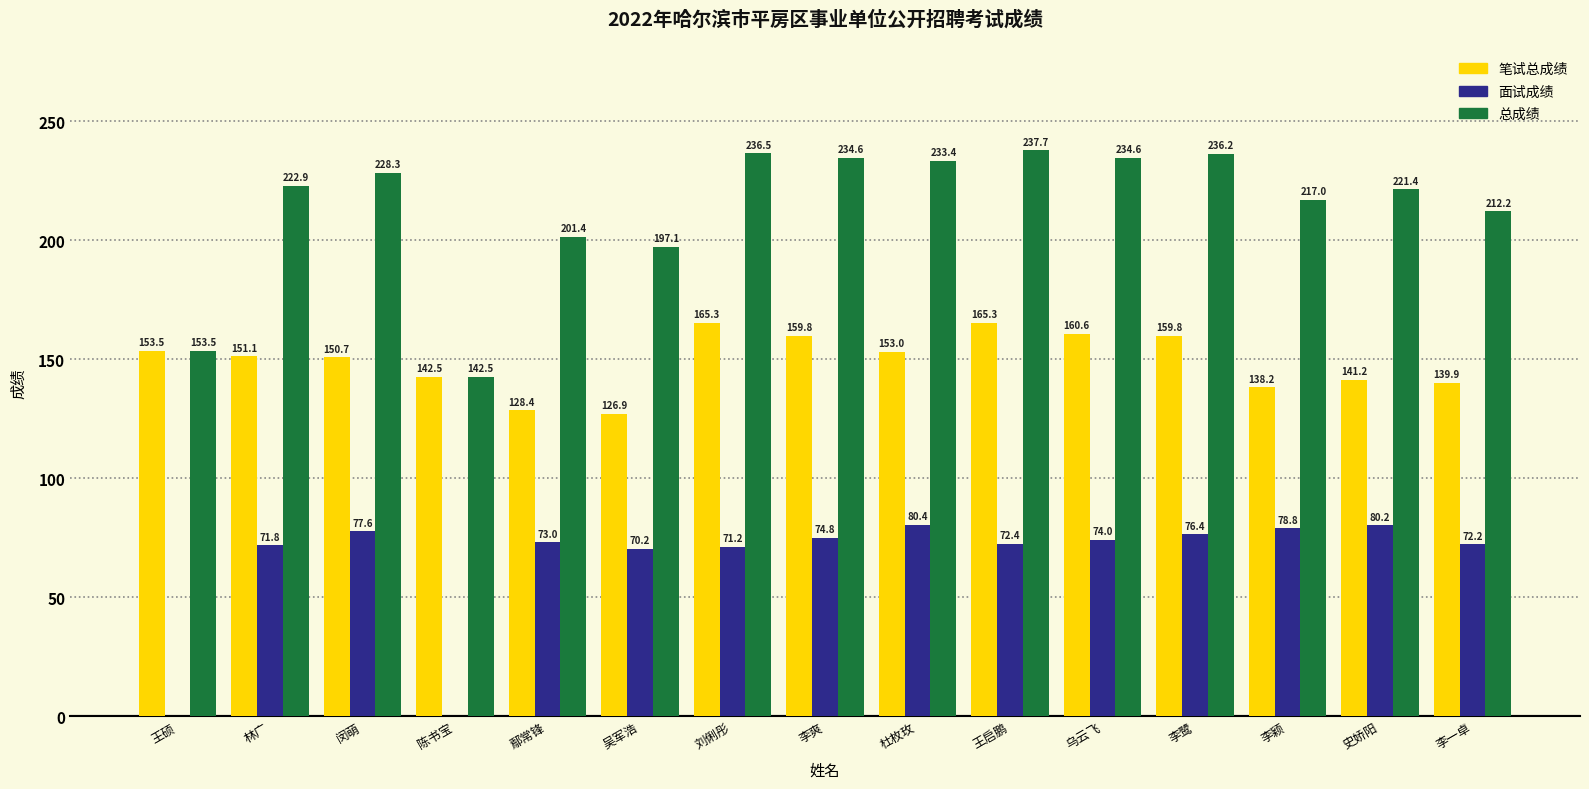

Which category has the highest value in the 面试成绩 series?

杜枚玫